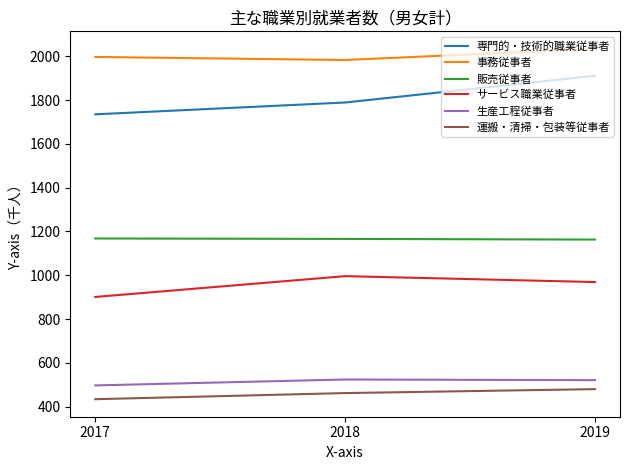

Rank the series by their maximum value, from lowest to highest.

運搬・清掃・包装等従事者, 生産工程従事者, サービス職業従事者, 販売従事者, 専門的・技術的職業従事者, 事務従事者